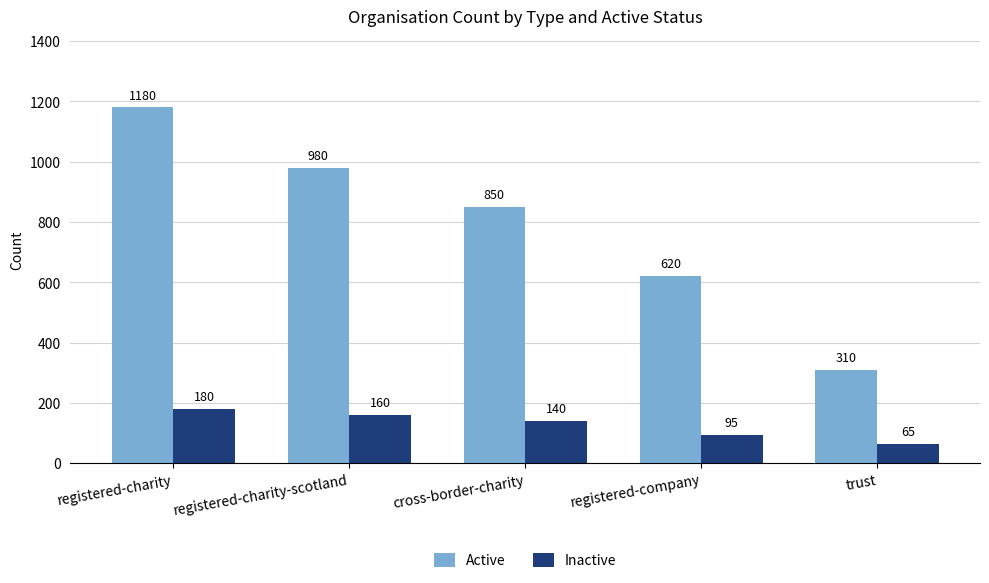

What is the label of the 5th bar from the right?

registered-charity